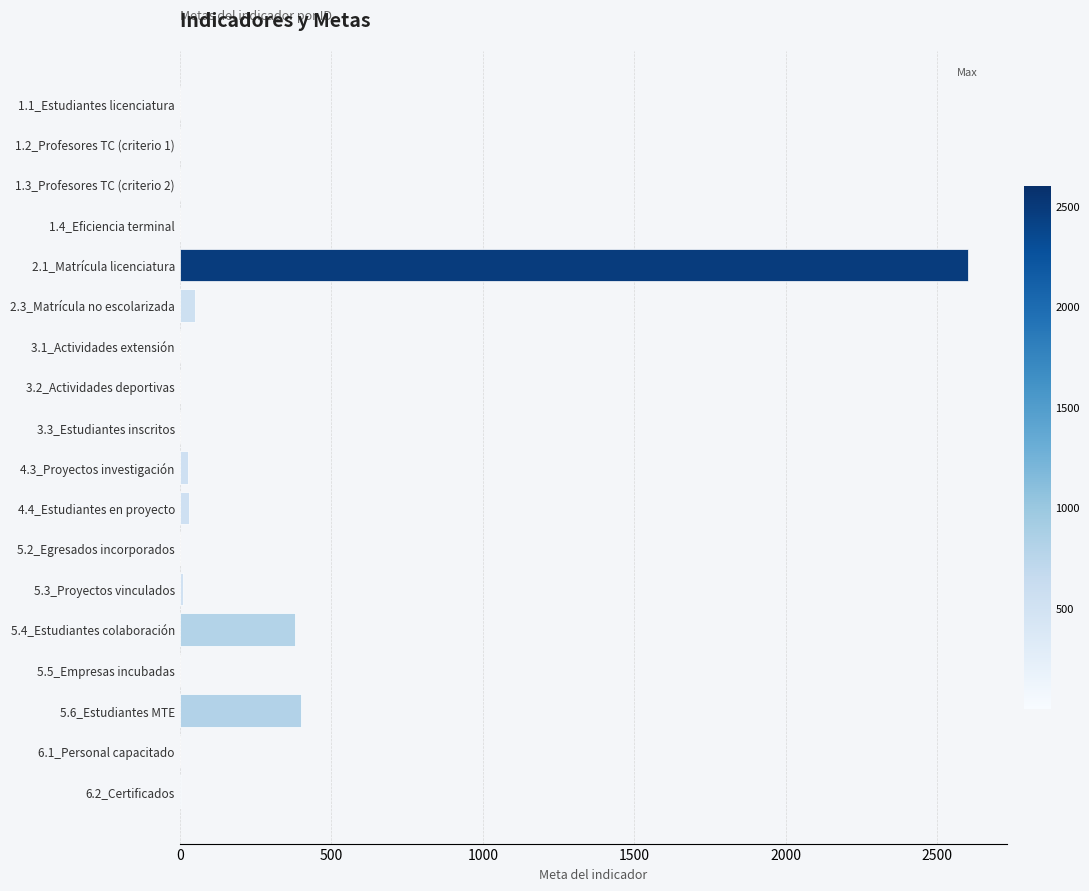

What is the maximum value shown in the chart?

2600.0